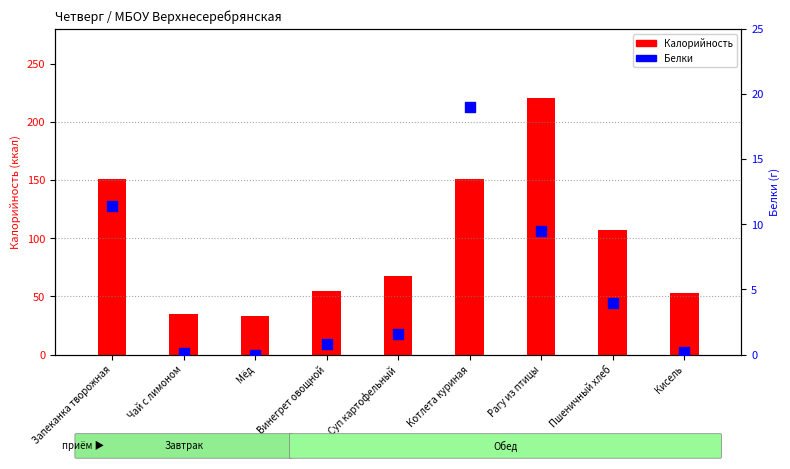

Which series contains the lowest Y value?

Белки